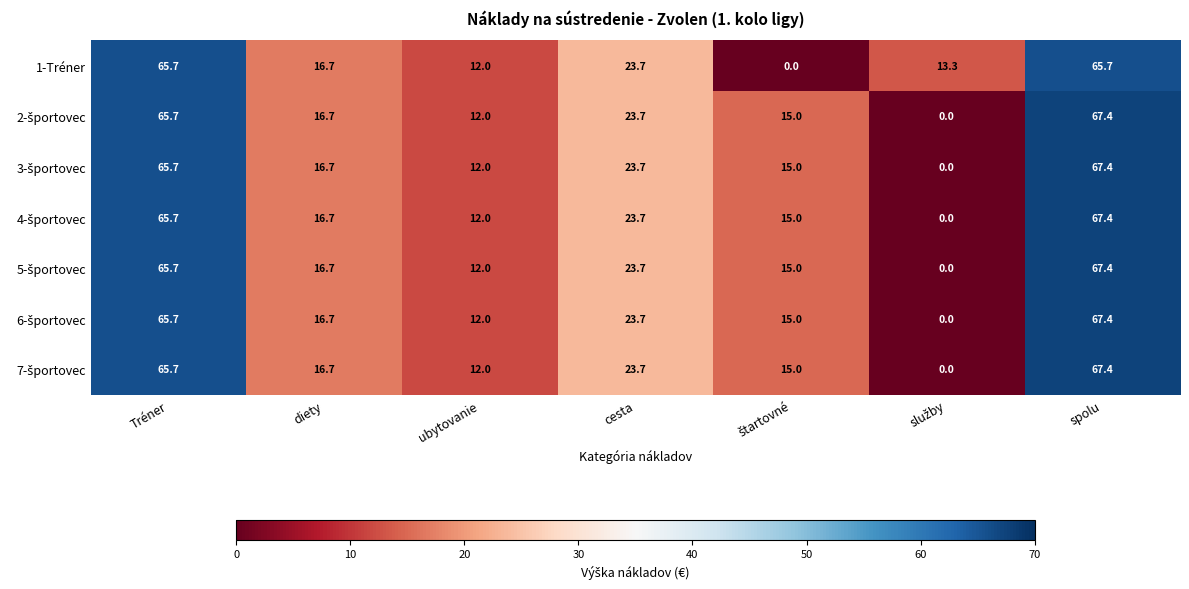

What is the sum of all 1-Tréner values?

197.1